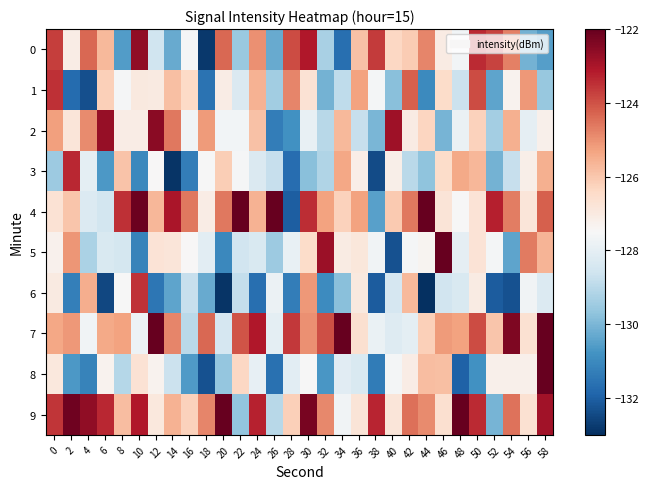

Reading right to left, extract all data points from this chart.

0: 58=-130.5	56=-130.1	54=-124.7	52=-123.8	50=-123.4	48=-127.7	46=-127.1	44=-124.8	42=-126.1	40=-126.4	38=-123.6	36=-125.9	34=-131.7	32=-129.3	30=-123.1	28=-123.9	26=-130.3	24=-125.0	22=-129.5	20=-124.3	18=-132.8	16=-127.6	14=-130.3	12=-128.6	10=-122.6	8=-130.6	6=-125.7	4=-124.3	2=-127.1	0=-123.7
1: 58=-129.6	56=-125.1	54=-127.3	52=-130.4	50=-123.9	48=-128.7	46=-126.5	44=-131.0	42=-124.2	40=-129.8	38=-127.6	36=-125.3	34=-128.9	32=-130.1	30=-126.7	28=-124.8	26=-129.4	24=-125.6	22=-128.3	20=-127.1	18=-131.5	16=-126.4	14=-125.8	12=-127.0	10=-127.0	8=-127.6	6=-126.2	4=-132.3	2=-131.7	0=-123.5
2: 58=-127.2	56=-128.0	54=-125.6	52=-129.4	50=-126.2	48=-127.9	46=-130.1	44=-126.3	42=-127.1	40=-122.8	38=-130.0	36=-128.8	34=-125.7	32=-129.0	30=-127.9	28=-130.8	26=-131.3	24=-125.9	22=-127.7	20=-127.7	18=-125.1	16=-127.7	14=-124.6	12=-122.6	10=-127.1	8=-127.1	6=-122.7	4=-124.9	2=-126.8	0=-125.3
3: 58=-125.6	56=-127.2	54=-128.8	52=-130.1	50=-125.7	48=-125.4	46=-126.5	44=-129.7	42=-129.0	40=-127.2	38=-132.4	36=-127.1	34=-125.4	32=-129.2	30=-129.8	28=-131.7	26=-128.8	24=-128.3	22=-127.6	20=-126.2	18=-127.5	16=-131.3	14=-132.9	12=-127.5	10=-131.1	8=-125.9	6=-130.6	4=-128.0	2=-123.4	0=-129.5
4: 58=-124.2	56=-126.8	54=-124.7	52=-123.2	50=-126.8	48=-127.5	46=-126.8	44=-122.0	42=-124.6	40=-126.0	38=-130.5	36=-125.3	34=-126.2	32=-125.3	30=-123.4	28=-132.0	26=-122.0	24=-125.6	22=-122.0	20=-124.6	18=-127.1	16=-124.6	14=-123.0	12=-125.7	10=-122.1	8=-123.5	6=-128.5	4=-128.3	2=-126.0	0=-126.7
5: 58=-125.6	56=-124.6	54=-130.4	52=-127.6	50=-126.7	48=-128.0	46=-122.0	44=-127.3	42=-127.6	40=-132.3	38=-127.7	36=-126.9	34=-127.1	32=-122.8	30=-126.5	28=-127.9	26=-129.5	24=-128.4	22=-128.6	20=-131.0	18=-128.1	16=-127.5	14=-126.8	12=-126.8	10=-131.2	8=-128.5	6=-128.3	4=-129.3	2=-125.1	0=-127.3
6: 58=-128.3	56=-127.7	54=-132.3	52=-132.1	50=-127.0	48=-128.4	46=-128.5	44=-133.0	42=-125.7	40=-128.4	38=-132.1	36=-127.0	34=-129.8	32=-131.0	30=-125.1	28=-131.3	26=-127.8	24=-131.7	22=-128.8	20=-132.9	18=-130.3	16=-128.8	14=-130.4	12=-131.5	10=-123.5	8=-127.5	6=-132.5	4=-125.5	2=-131.3	0=-127.0
7: 58=-122.0	56=-126.7	54=-122.4	52=-126.0	50=-123.9	48=-125.3	46=-125.1	44=-126.2	42=-128.0	40=-128.2	38=-127.9	36=-126.6	34=-122.0	32=-123.9	30=-125.0	28=-123.6	26=-128.1	24=-123.1	22=-124.0	20=-128.4	18=-124.4	16=-129.0	14=-124.8	12=-122.0	10=-127.8	8=-125.3	6=-125.4	4=-127.7	2=-125.1	0=-125.4
8: 58=-122.0	56=-127.2	54=-127.2	52=-127.2	50=-130.8	48=-131.9	46=-125.9	44=-125.8	42=-127.1	40=-127.6	38=-131.4	36=-128.4	34=-128.1	32=-130.7	30=-127.5	28=-128.1	26=-131.6	24=-128.0	22=-126.4	20=-129.6	18=-132.3	16=-130.6	14=-128.7	12=-127.3	10=-126.7	8=-129.1	6=-127.3	4=-131.2	2=-130.6	0=-126.9
9: 58=-122.9	56=-126.7	54=-124.5	52=-130.1	50=-123.4	48=-122.0	46=-126.6	44=-124.9	42=-124.5	40=-126.8	38=-123.3	36=-126.8	34=-127.7	32=-124.8	30=-122.3	28=-126.2	26=-129.0	24=-123.3	22=-129.7	20=-122.0	18=-124.8	16=-126.2	14=-125.6	12=-126.9	10=-123.1	8=-125.8	6=-123.4	4=-122.6	2=-122.2	0=-123.6